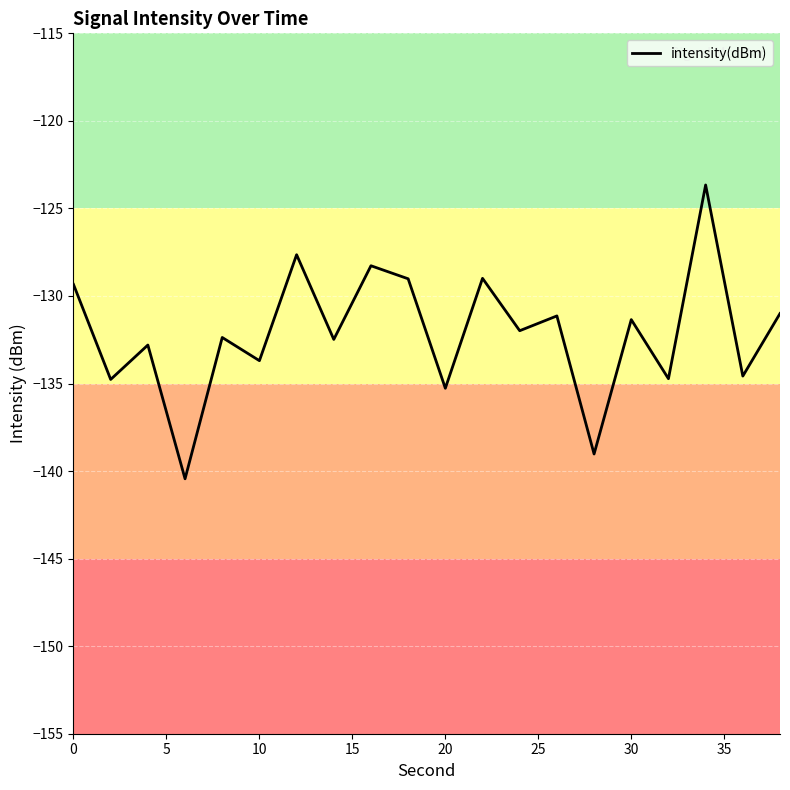

What is the difference between the maximum and minimum values?

16.8